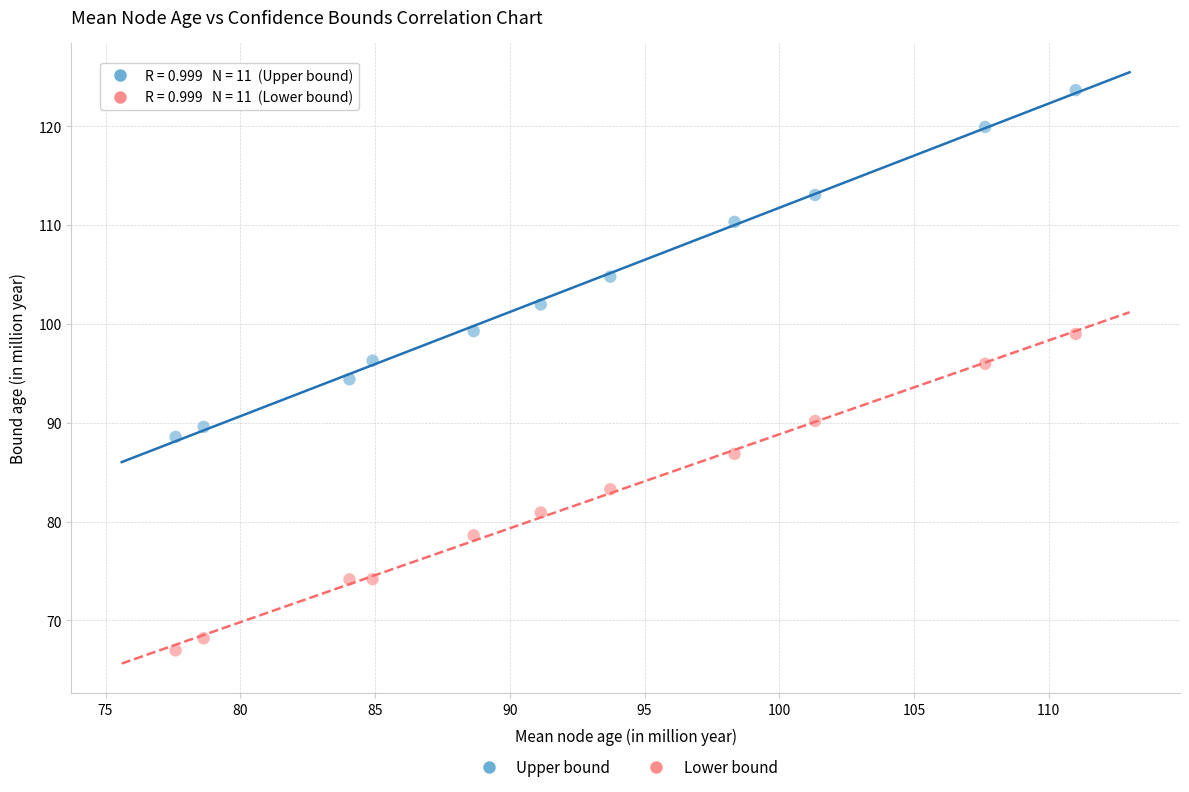

In the Upper bound series, what Y value is closest to 106?

104.8